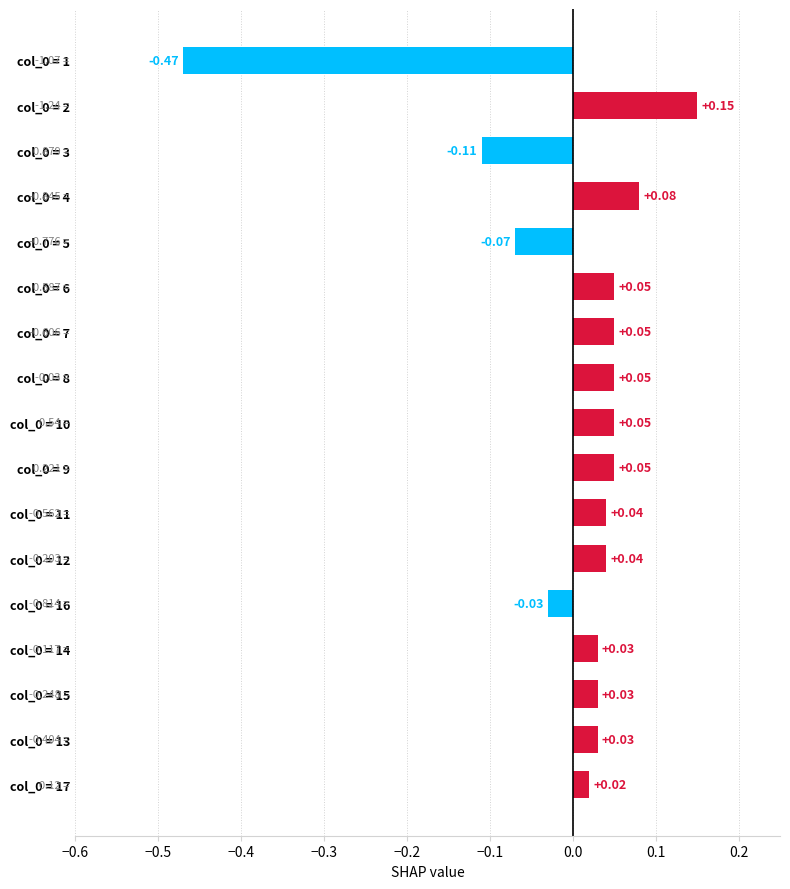

What is the difference between the maximum and minimum values?

0.6